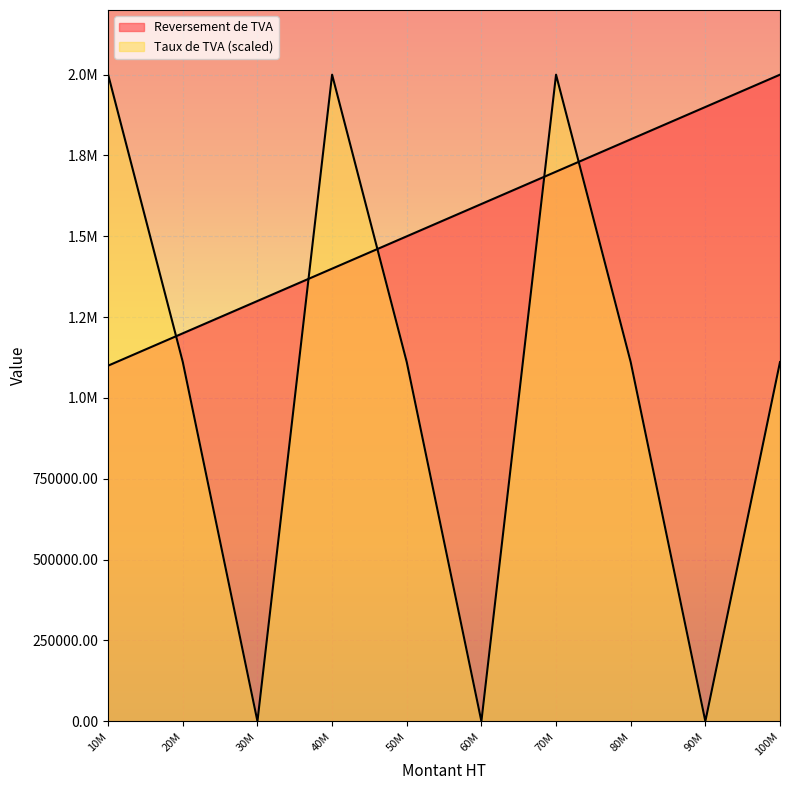

Which series has the largest total across all categories?

Reversement de TVA